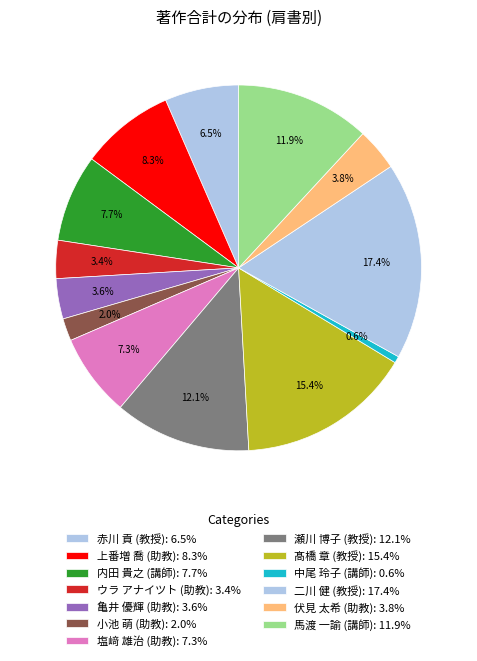

Does 亀井 優輝 (助教) represent more than half of the total?

No